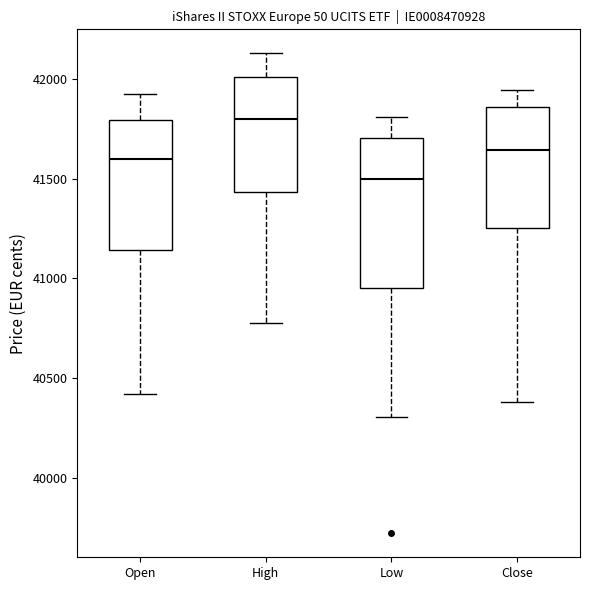

Which box has the highest median line?

High